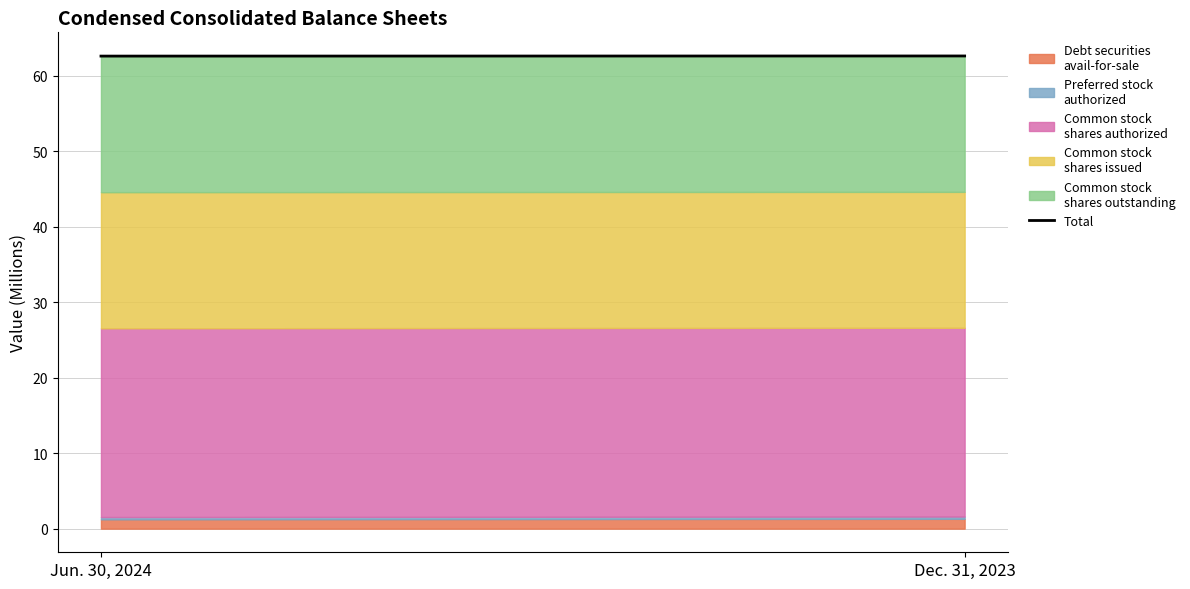

Read the value at Dec. 31, 2023.

62.6